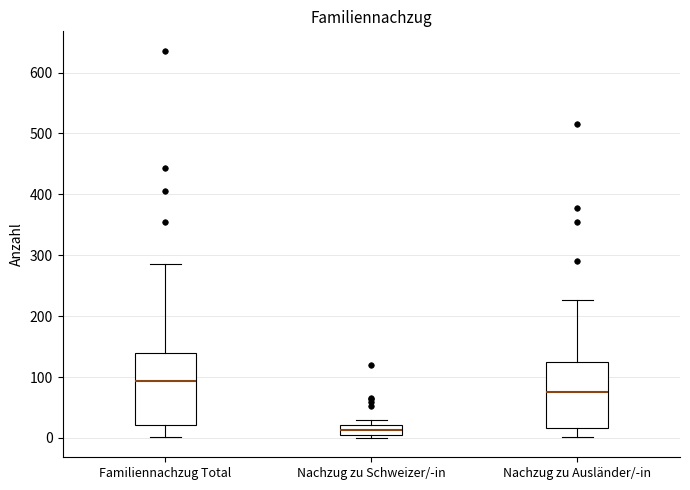

Where does the upper whisker of the box for Nachzug zu Ausländer/-in end on the y-axis? The values are not printed on the chart, so give them approximately, as read against the axis.

230